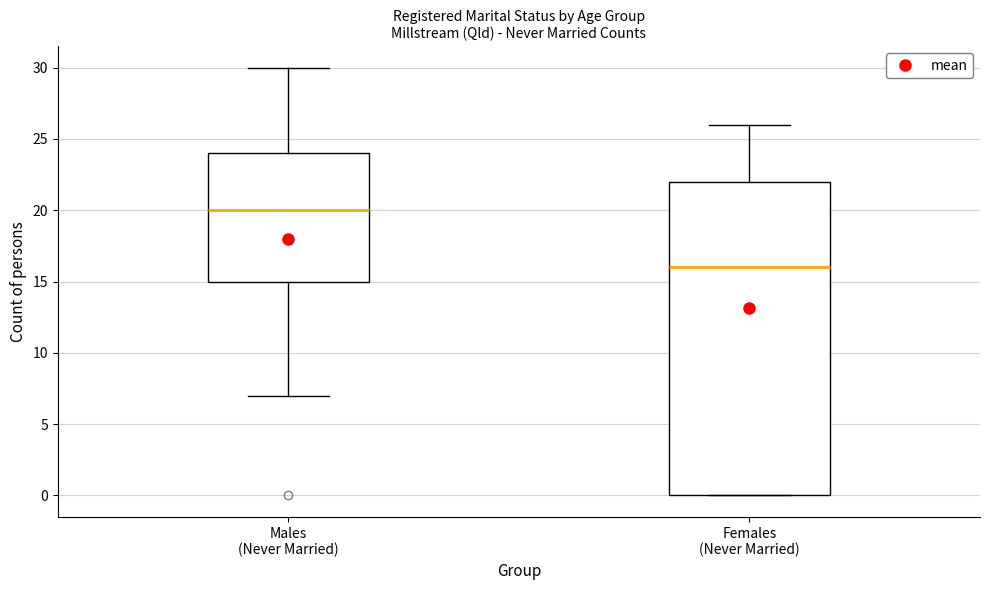

Where is the lower edge of the box for Males (Never Married) on the y-axis? The values are not printed on the chart, so give them approximately, as read against the axis.

15